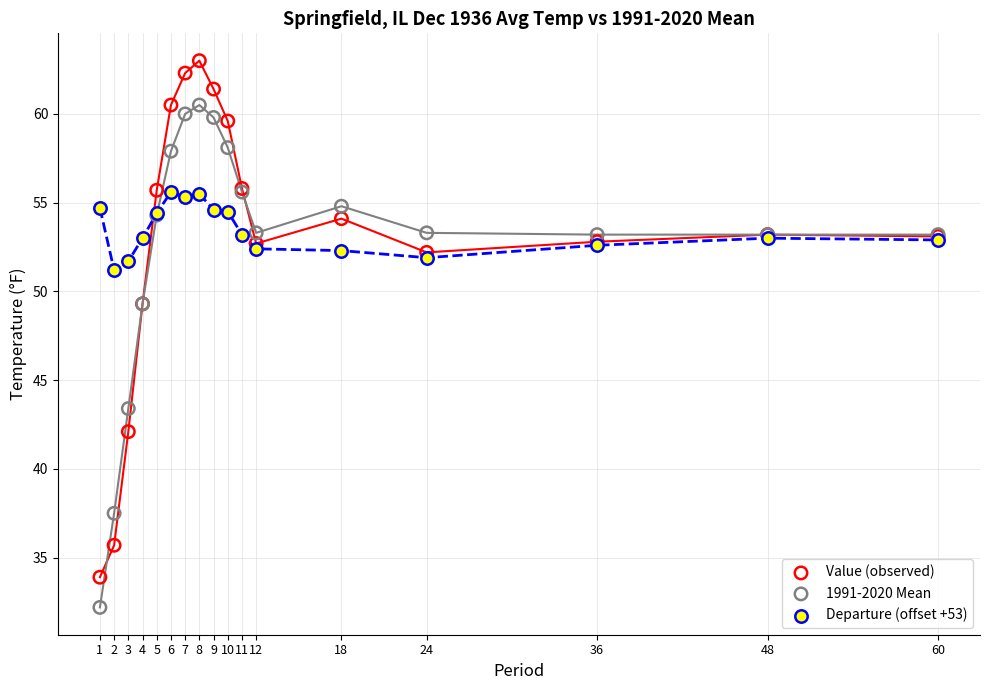

Which series has the largest Y range (max minus min)?

Value (observed)